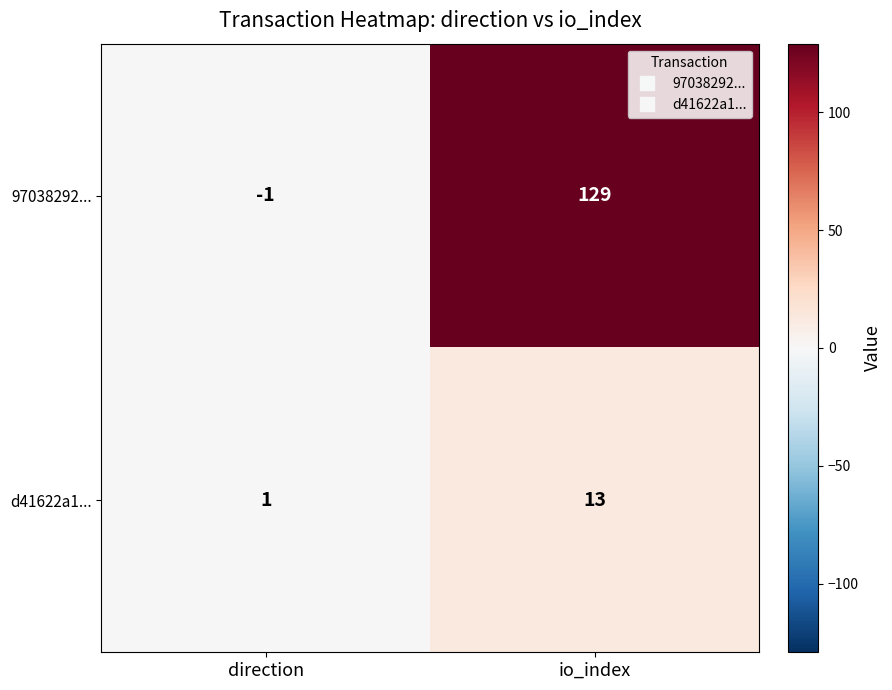

The value of 97038292... at direction is -2. True or false?

False